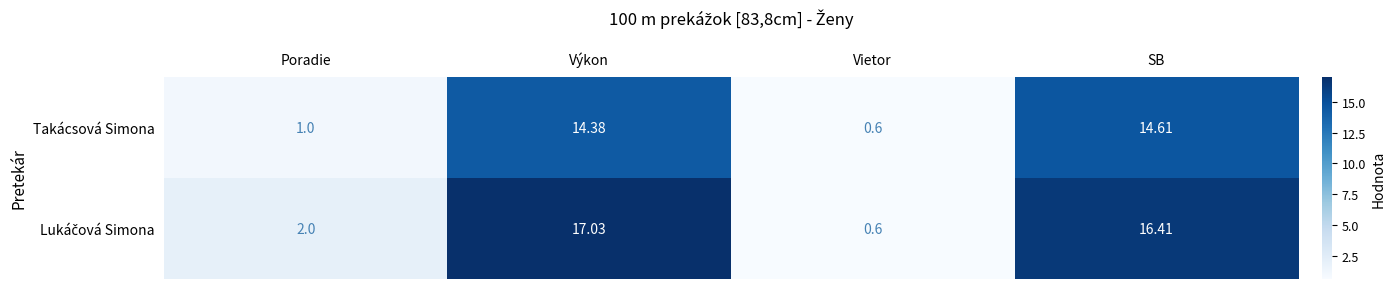

Rank the categories by Takácsová Simona value from lowest to highest.

Vietor, Poradie, Výkon, SB